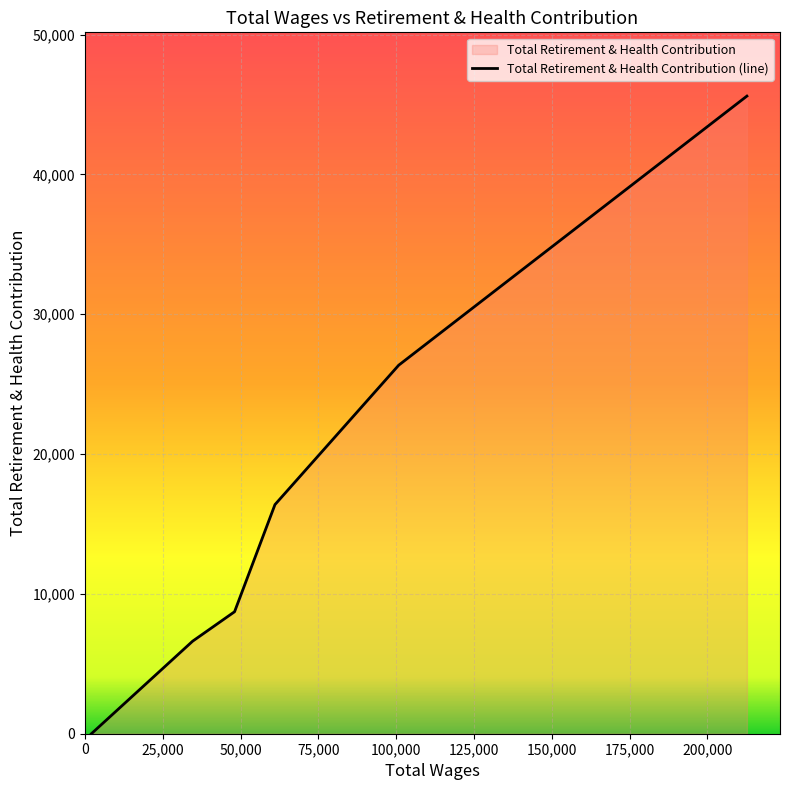

What is the maximum value shown in the chart?

45600